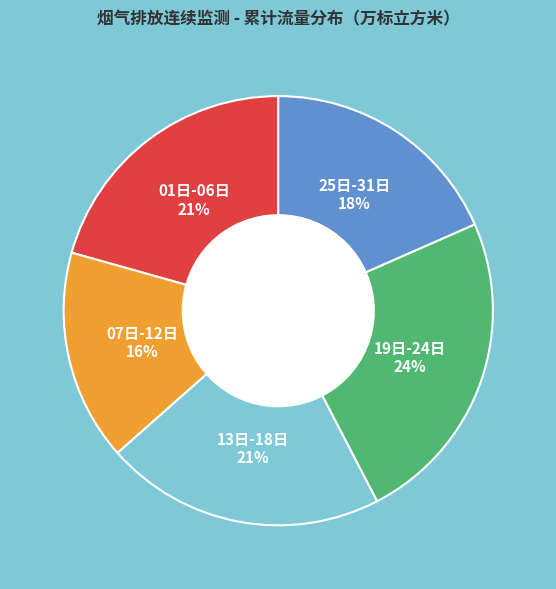

To the nearest percent, what is the average slice percentage?

20%